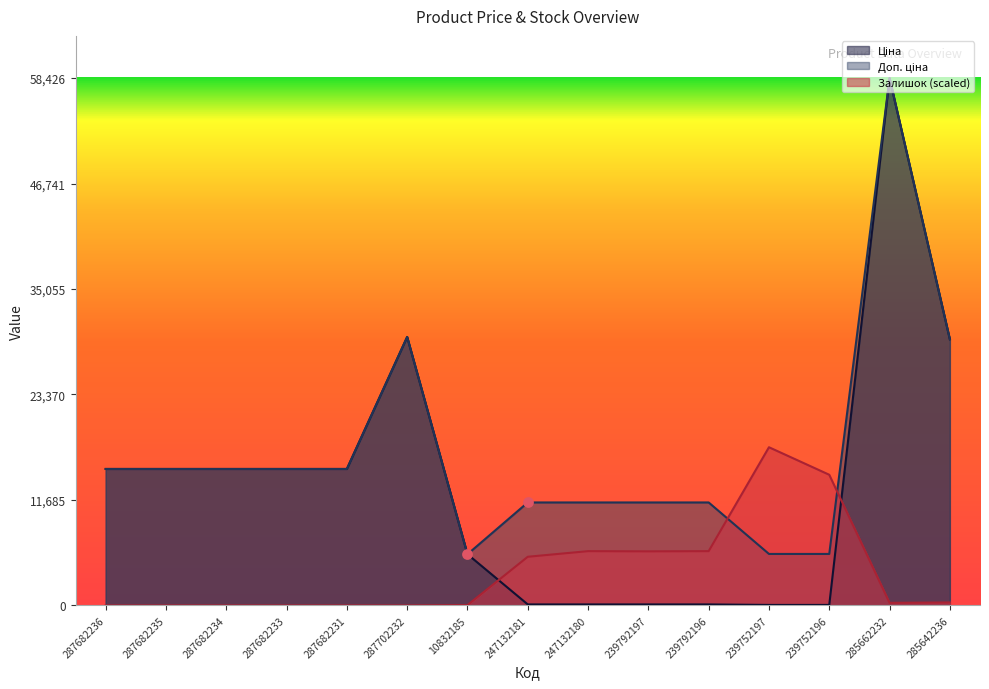

Is the value of Доп. ціна at 247132181 greater than the value of Залишок at 10832185?

Yes